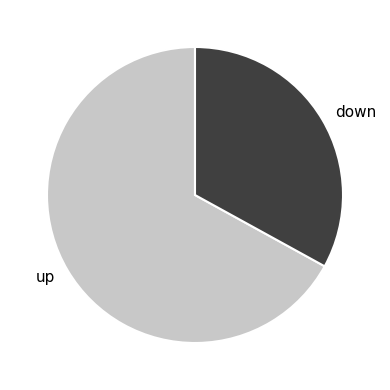

What is the majority slice?

up